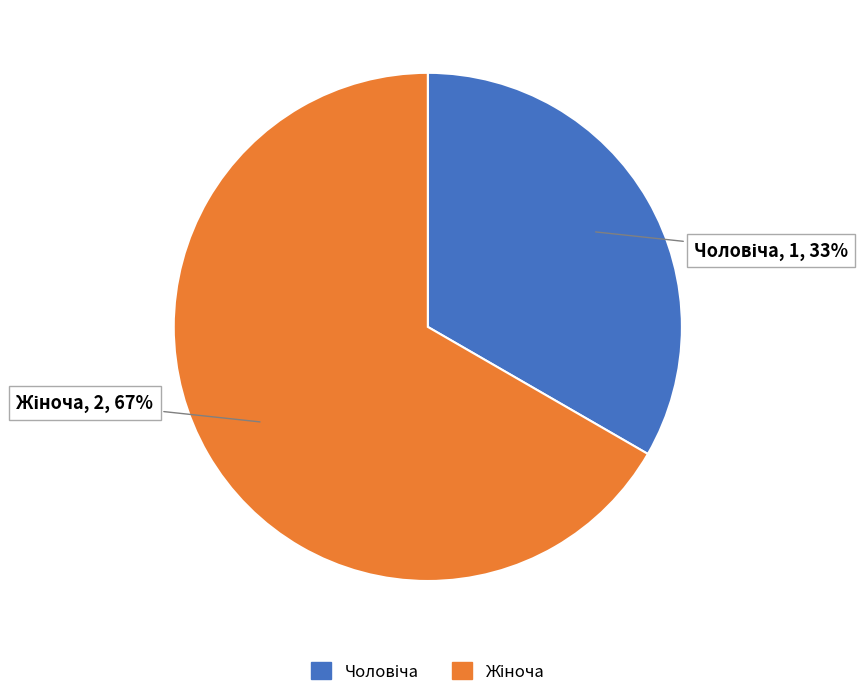

To the nearest percent, what is the average slice percentage?

50%